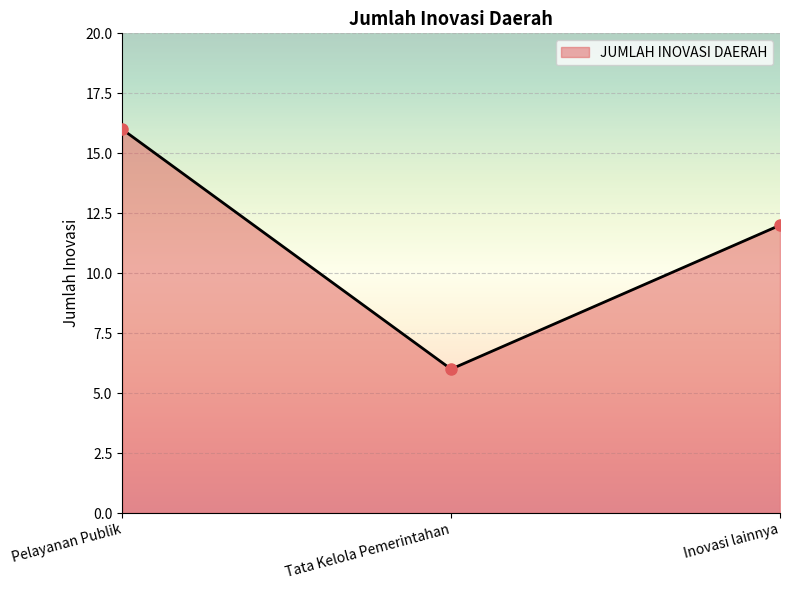

Is it true that the value at Inovasi lainnya is 12?

True